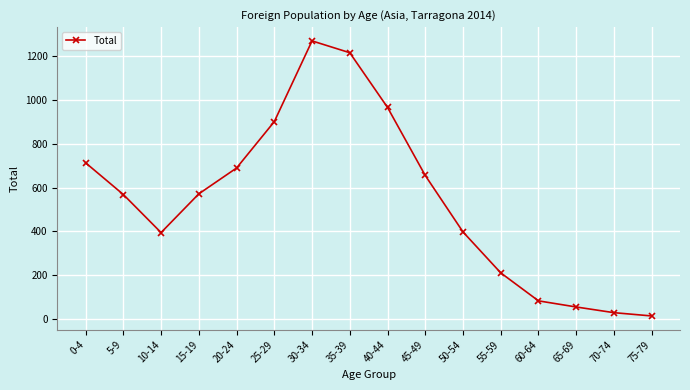

What is the label of the 3rd point from the right?

65-69